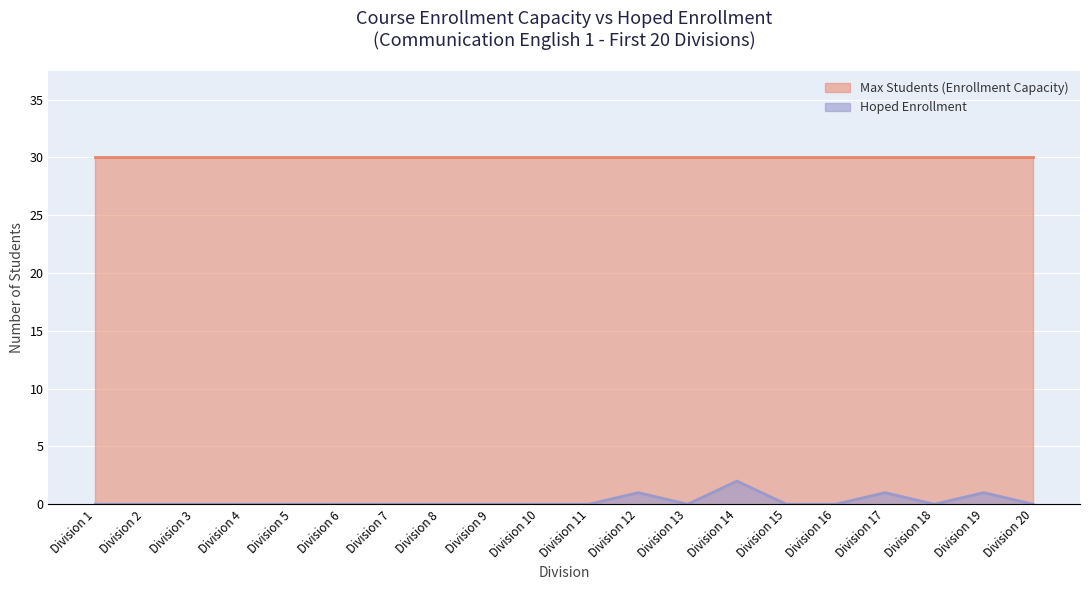

Where is the data nearest to the value 1?

Division 12